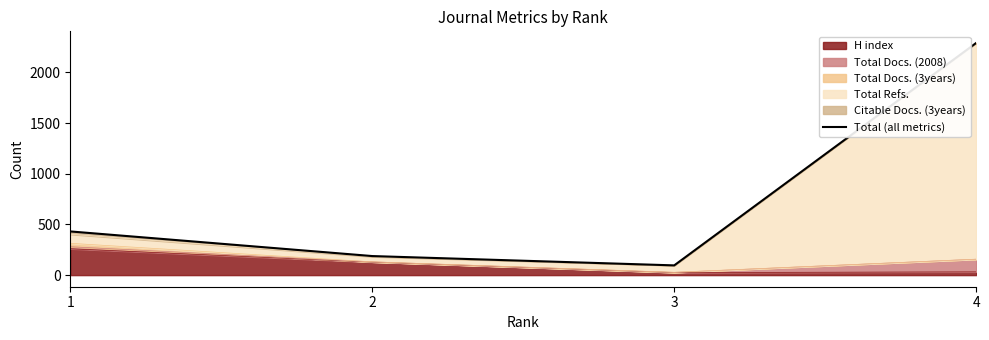

What is the change in value from 1 to 3?

-335